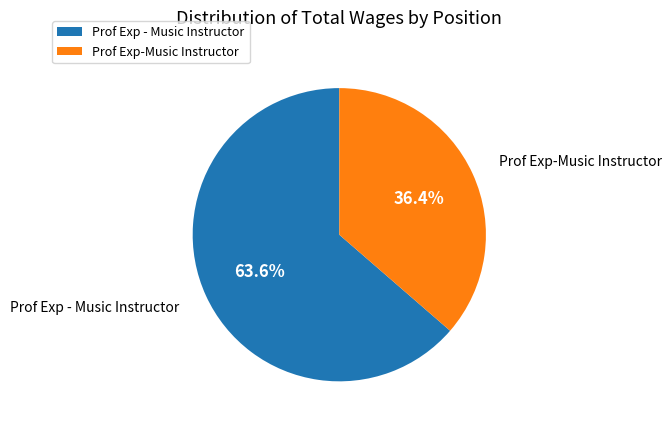

What is the largest slice in the pie chart?

Prof Exp - Music Instructor